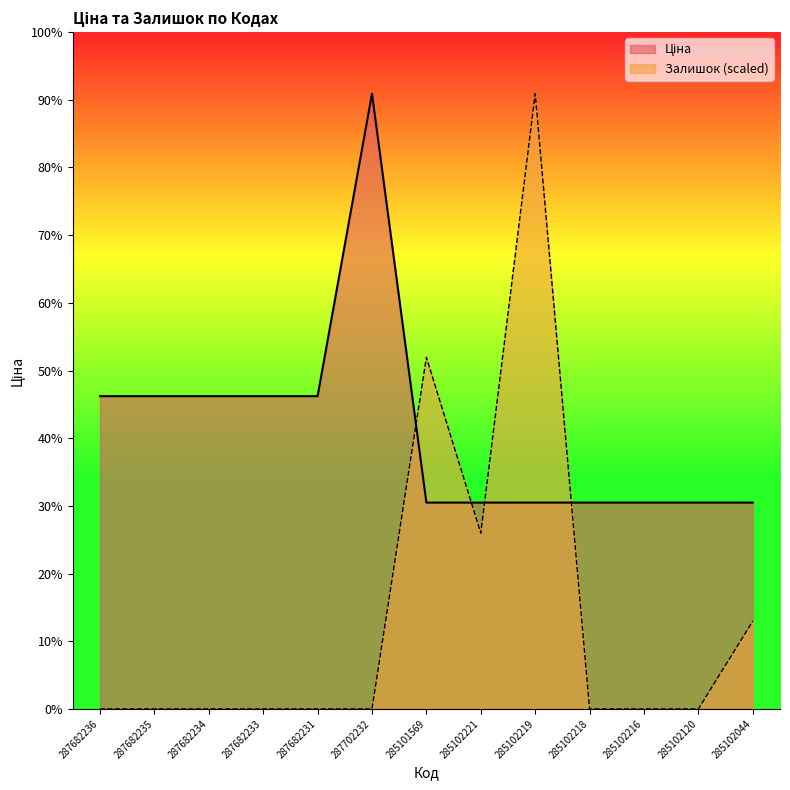

How many categories are shown in the chart?

13